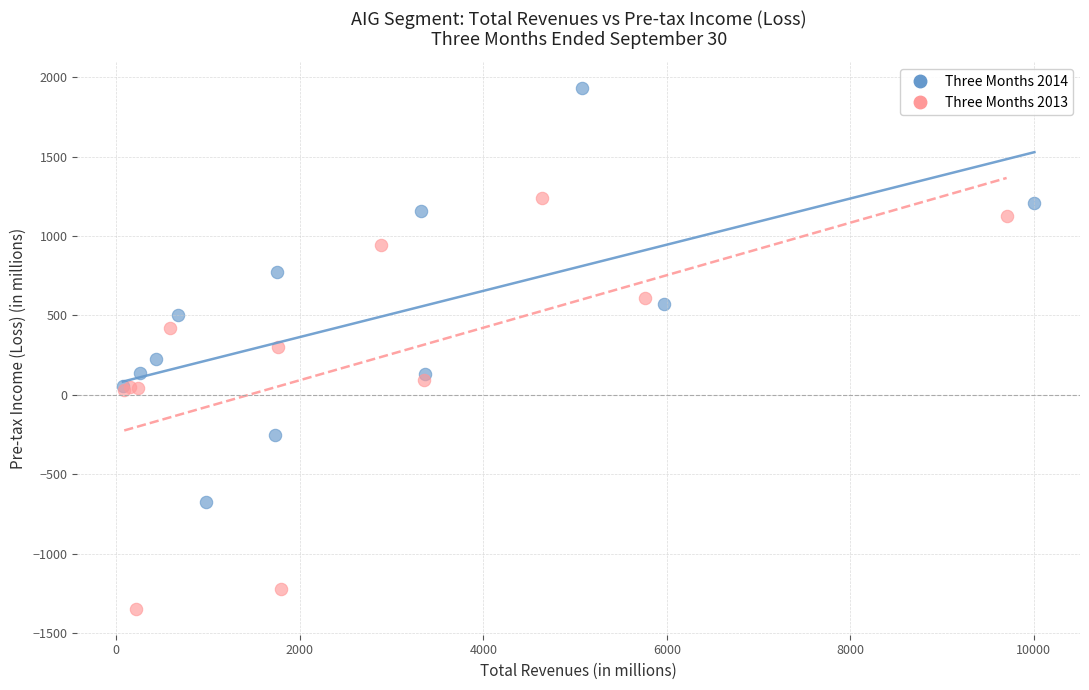

Which series has the widest spread of Y values?

Three Months 2014